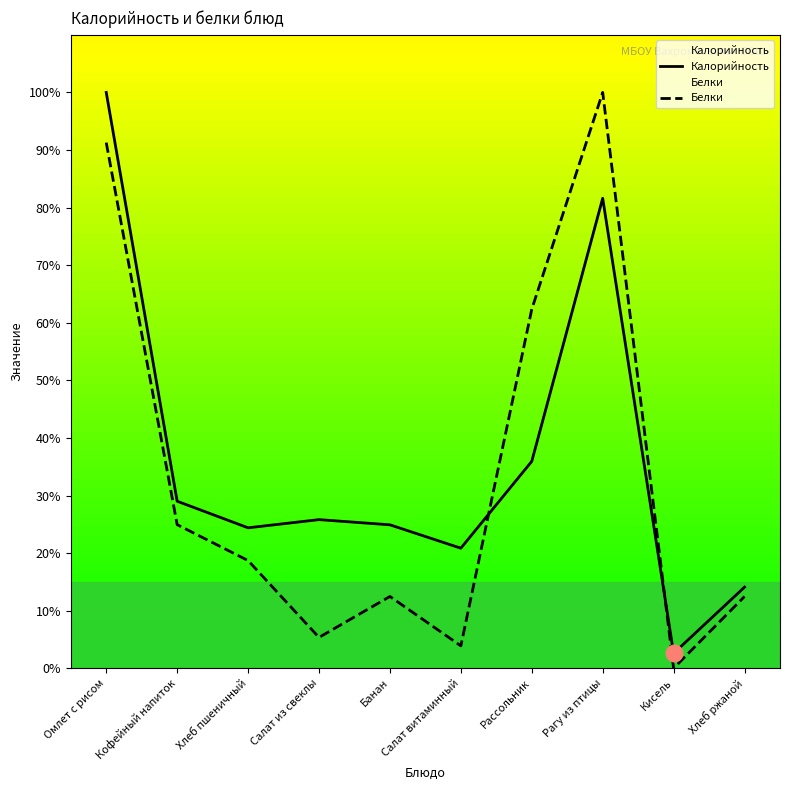

What is the total value across all series at Салат витаминный?

24.7